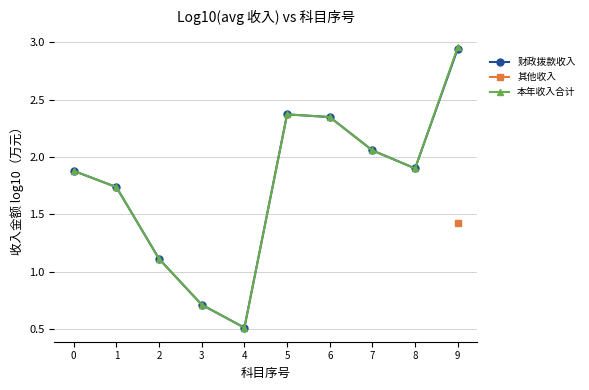

What are all the series names shown in the legend?

财政拨款收入, 其他收入, 本年收入合计